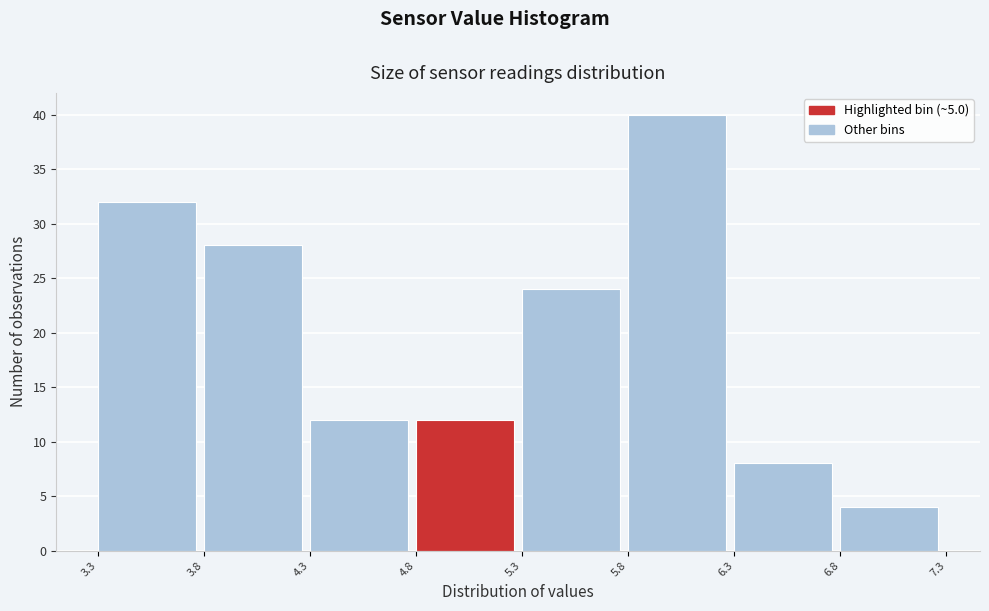

Reading left to right, list every bar in this chart as the range it spans on the x-axis followed by its height. The values are not printed on the chart, so give them approximately, as read against the axis.

3.3 to 3.8: 32
3.8 to 4.3: 28
4.3 to 4.8: 12
4.8 to 5.3: 12
5.3 to 5.8: 24
5.8 to 6.3: 40
6.3 to 6.8: 8
6.8 to 7.3: 4